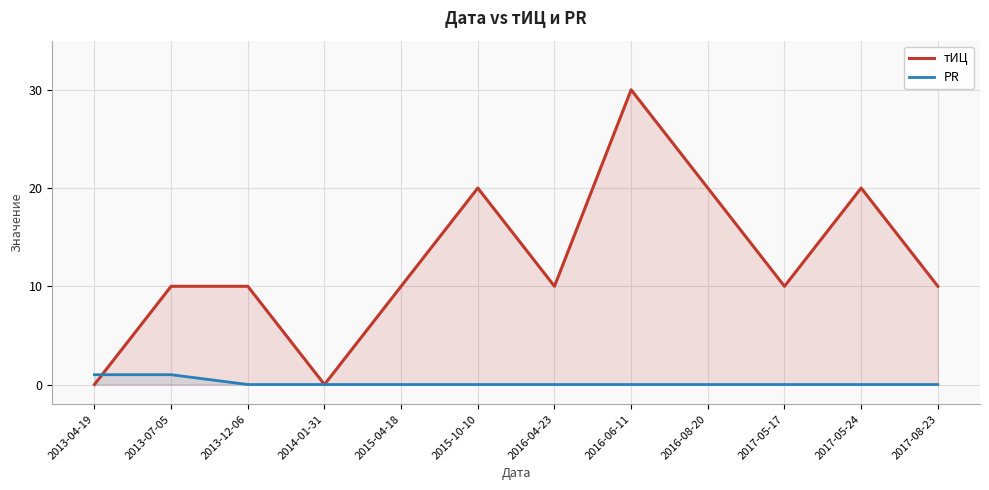

What is the difference between the highest and lowest values at 2013-04-19?

1